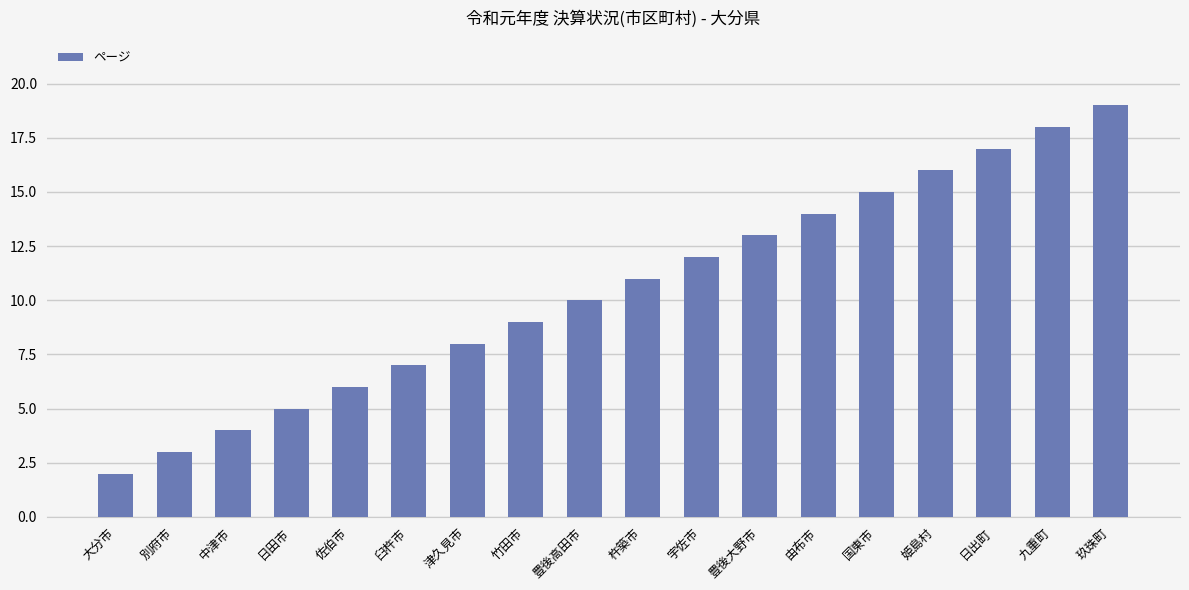

Rank the categories by value from lowest to highest.

大分市, 別府市, 中津市, 日田市, 佐伯市, 臼杵市, 津久見市, 竹田市, 豊後高田市, 杵築市, 宇佐市, 豊後大野市, 由布市, 国東市, 姫島村, 日出町, 九重町, 玖珠町